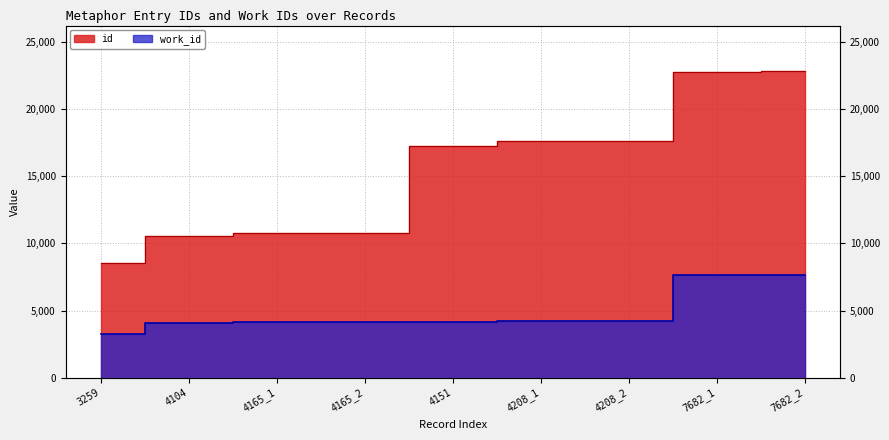

List the series in order of their overall mean, lowest first.

work_id, id